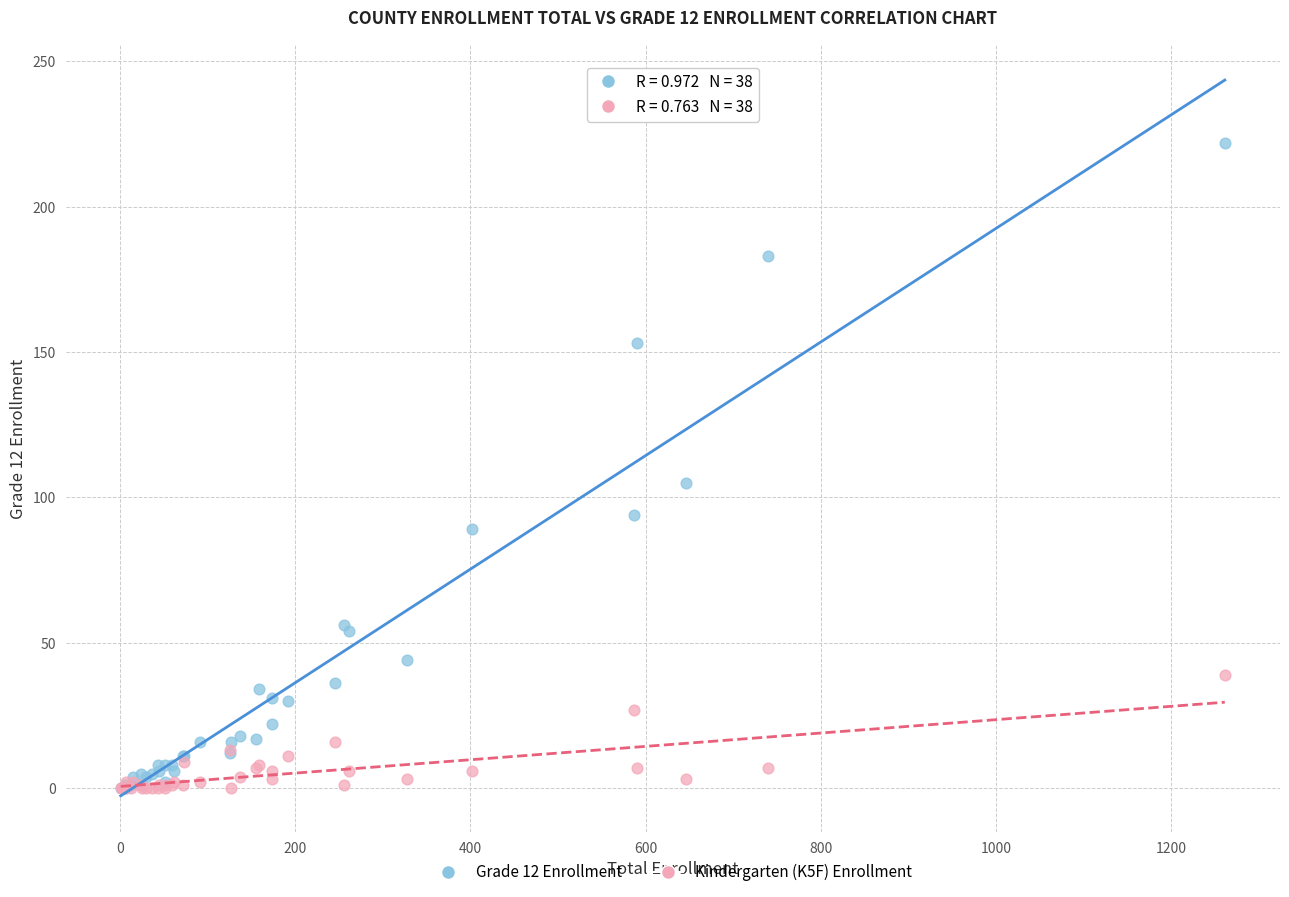

What are all the series names shown in the legend?

Grade 12 Enrollment, Kindergarten (K5F) Enrollment